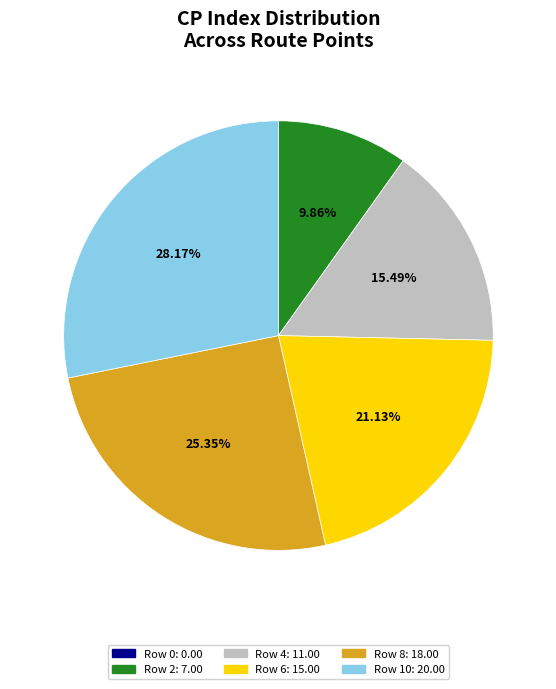

To the nearest percent, what is the difference between the largest and smallest slice percentages?

28%